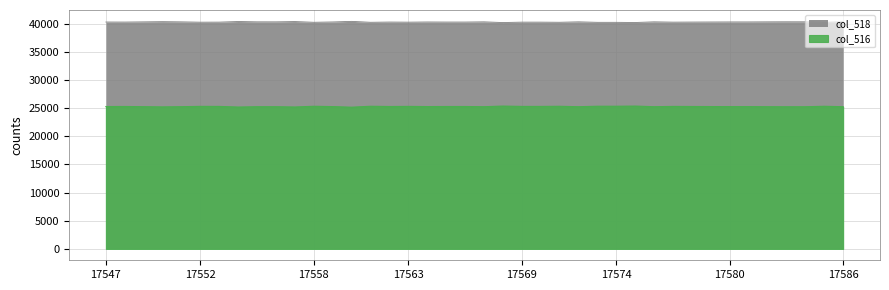

What is the minimum value for col_516?

25154